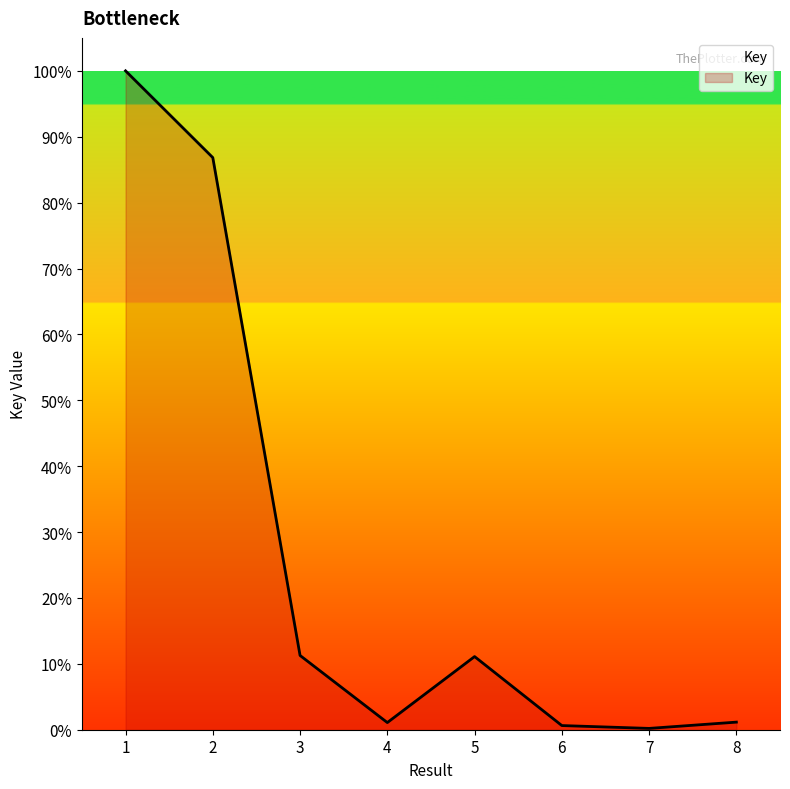

What is the ratio of the value at 5 to the value at 3?

1.0